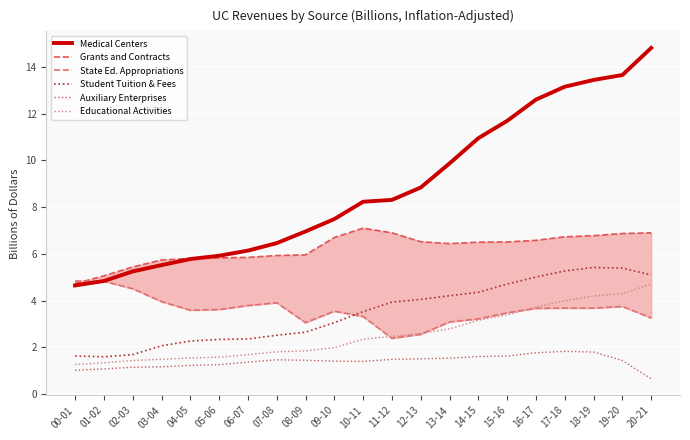

Which series has the largest range (max minus min)?

Medical Centers